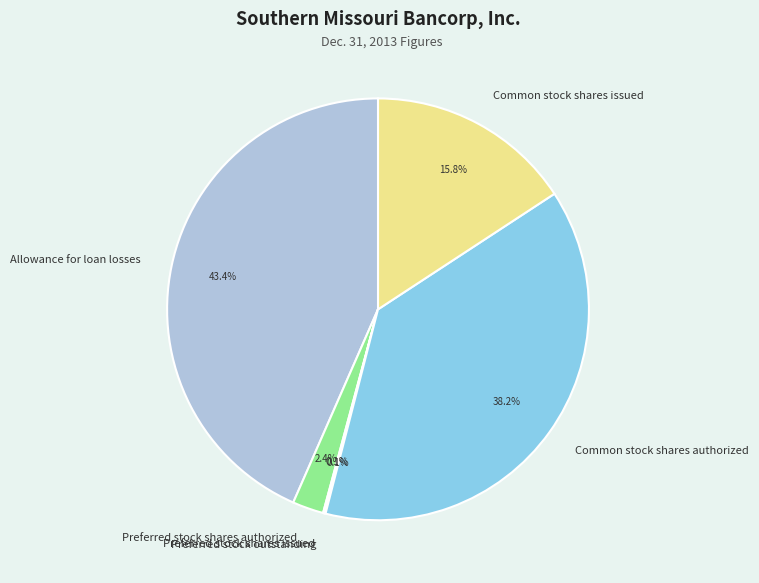

Which has a higher value, Preferred stock shares authorized or Common stock shares authorized?

Common stock shares authorized